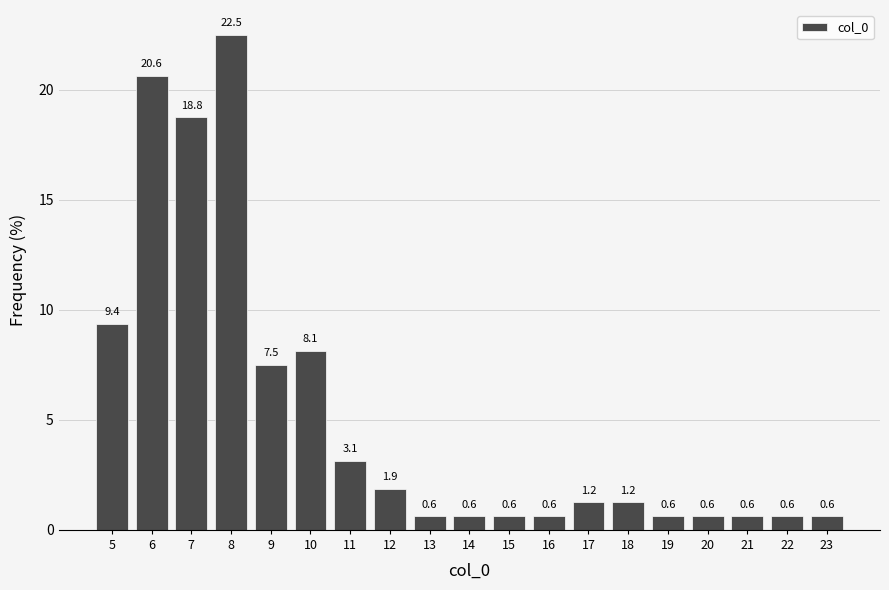

What is the difference between the maximum and minimum values?

21.9